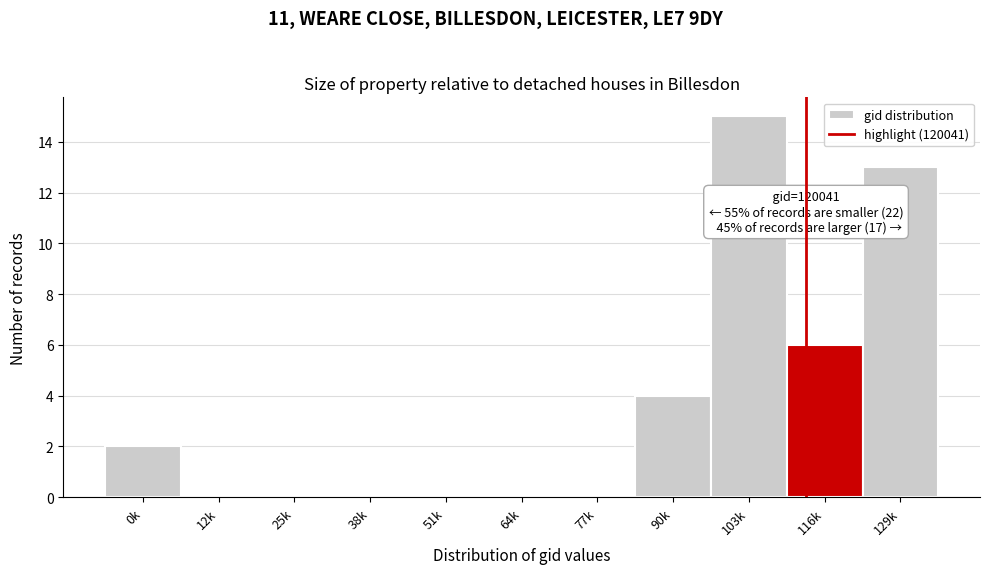

Reading left to right, transcribe all the data shown in this chart.

0k=2	12k=0	25k=0	38k=0	51k=0	64k=0	77k=0	90k=4	103k=15	116k=6	129k=13